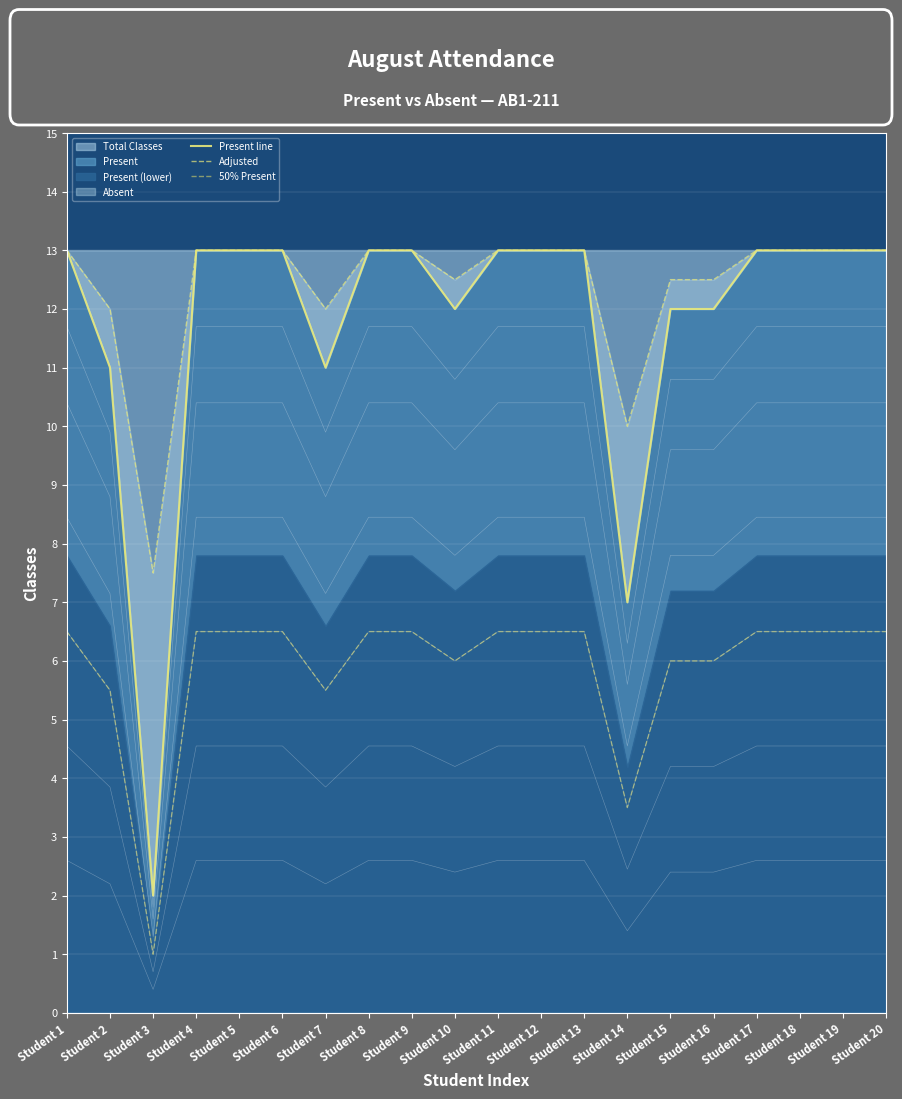

True or false: Adjusted and Present line cross at least once.

False